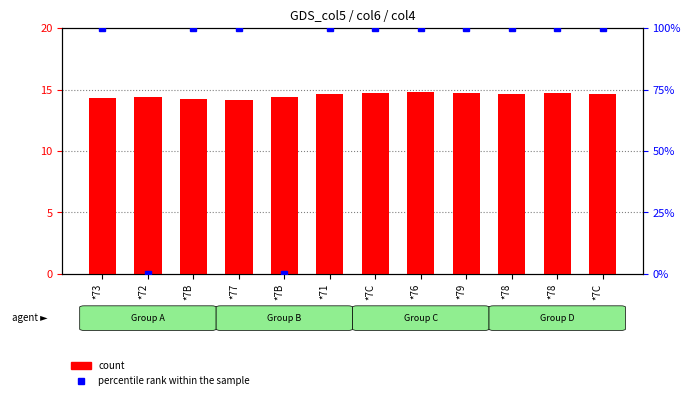

What is the difference between the highest and lowest values at *78?

85.3